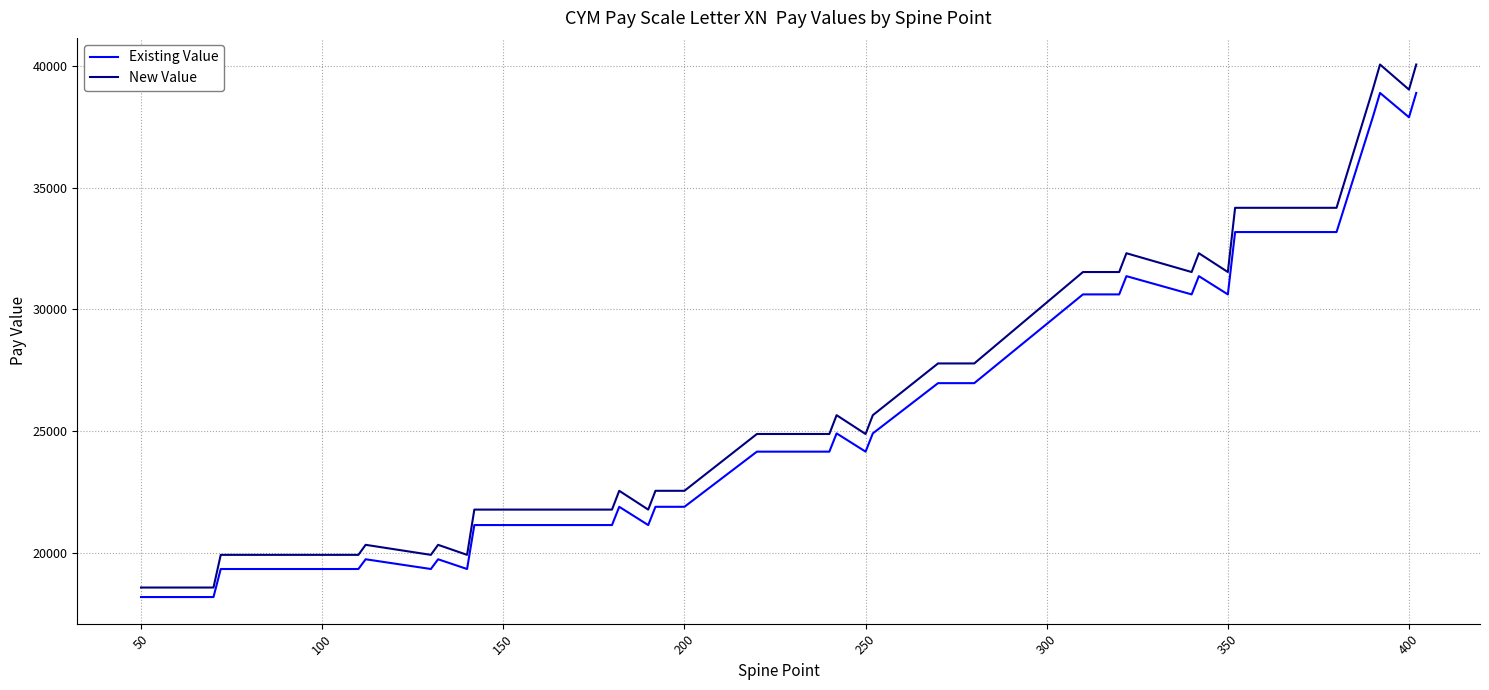

True or false: New Value and Existing Value cross at least once.

False